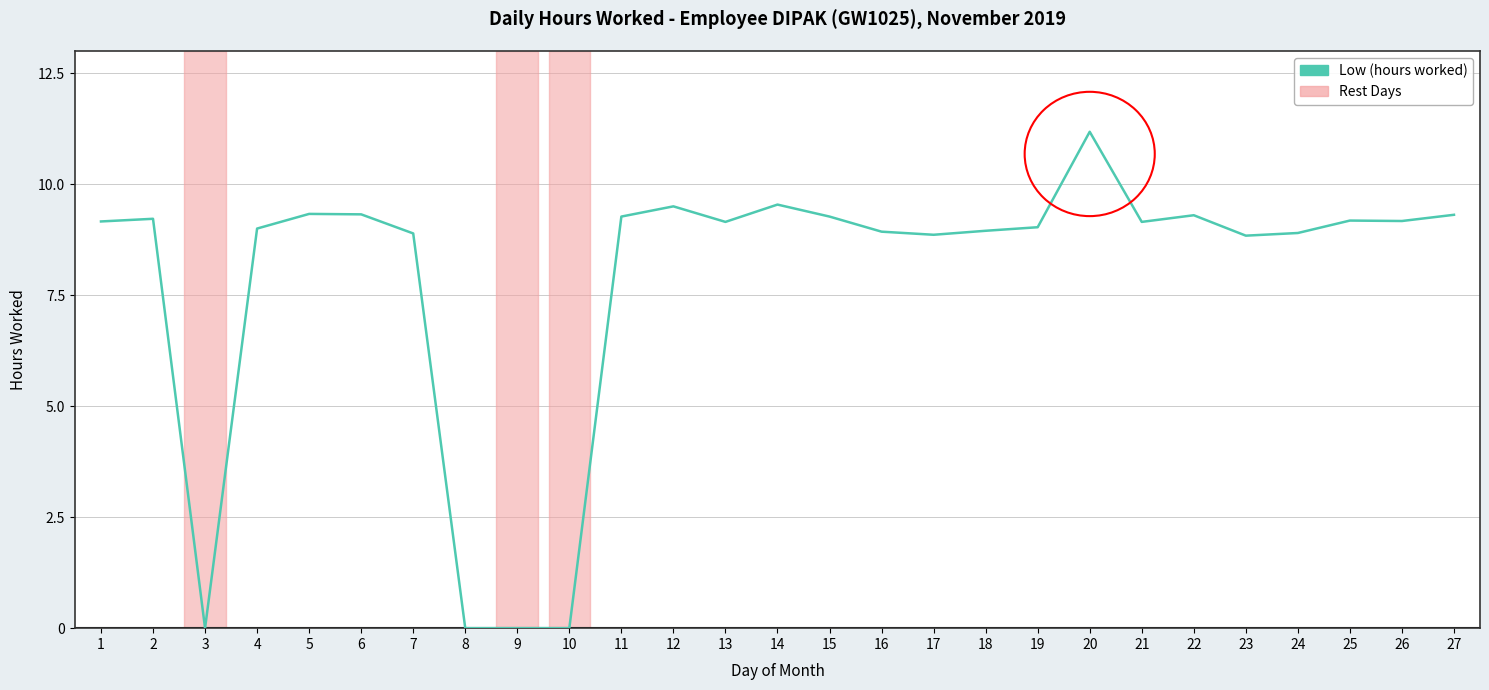

True or false: there are more than 1 points higher than both neighbors.

True